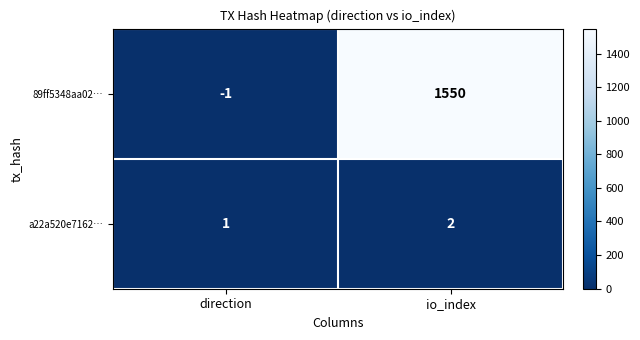

What is the sum of the a22a520e7162… values at direction and io_index?

3